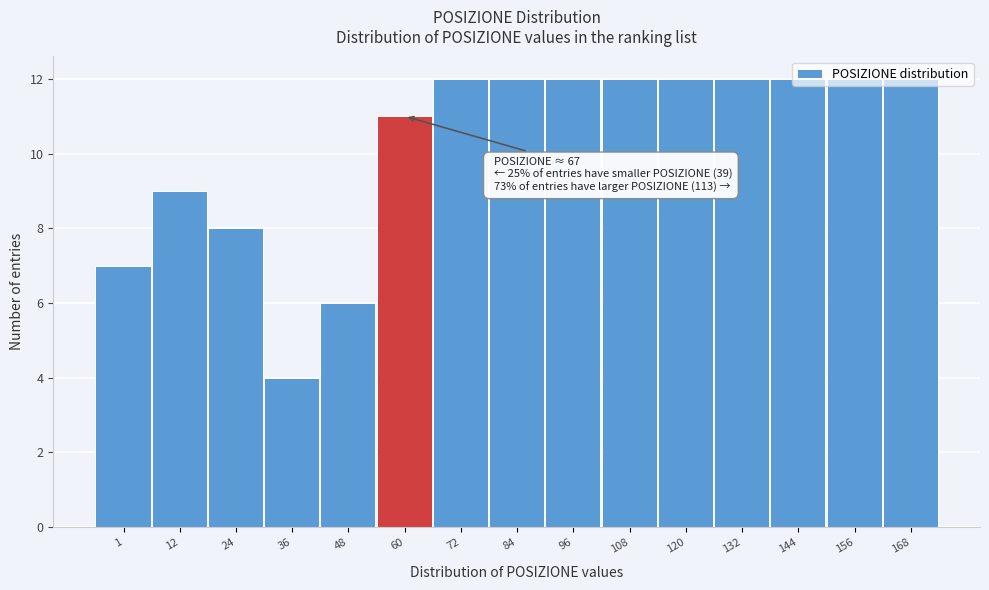

Read the value at 168.

12